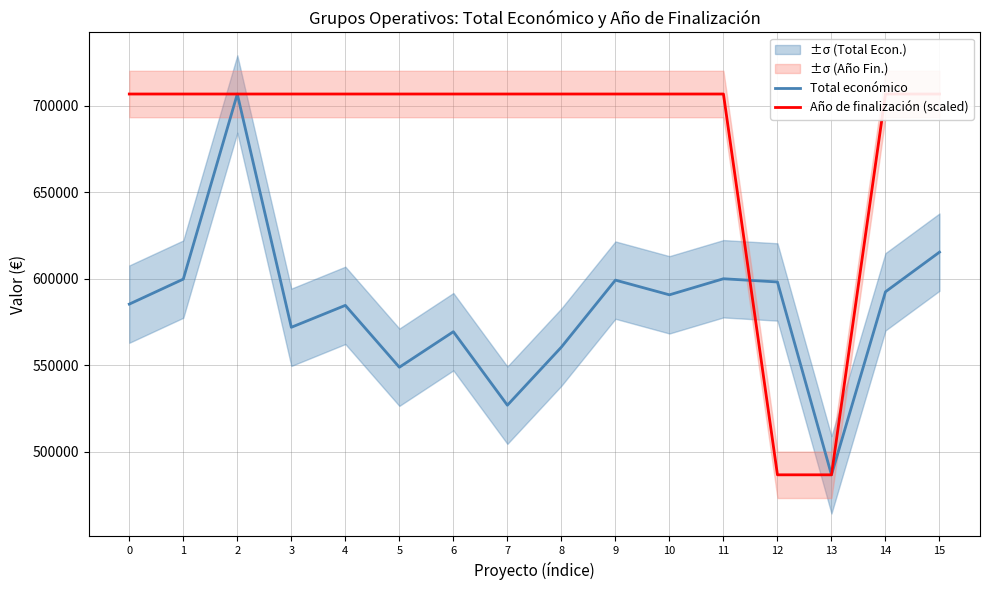

How many interior local valleys does the Total económico series have?

5